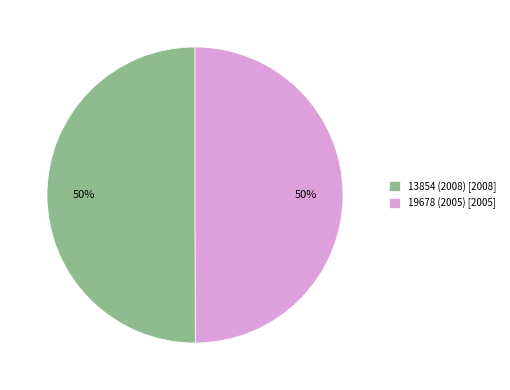

What is the ratio of the value at 19678 (2005) [2005] to the value at 13854 (2008) [2008]?

1.0